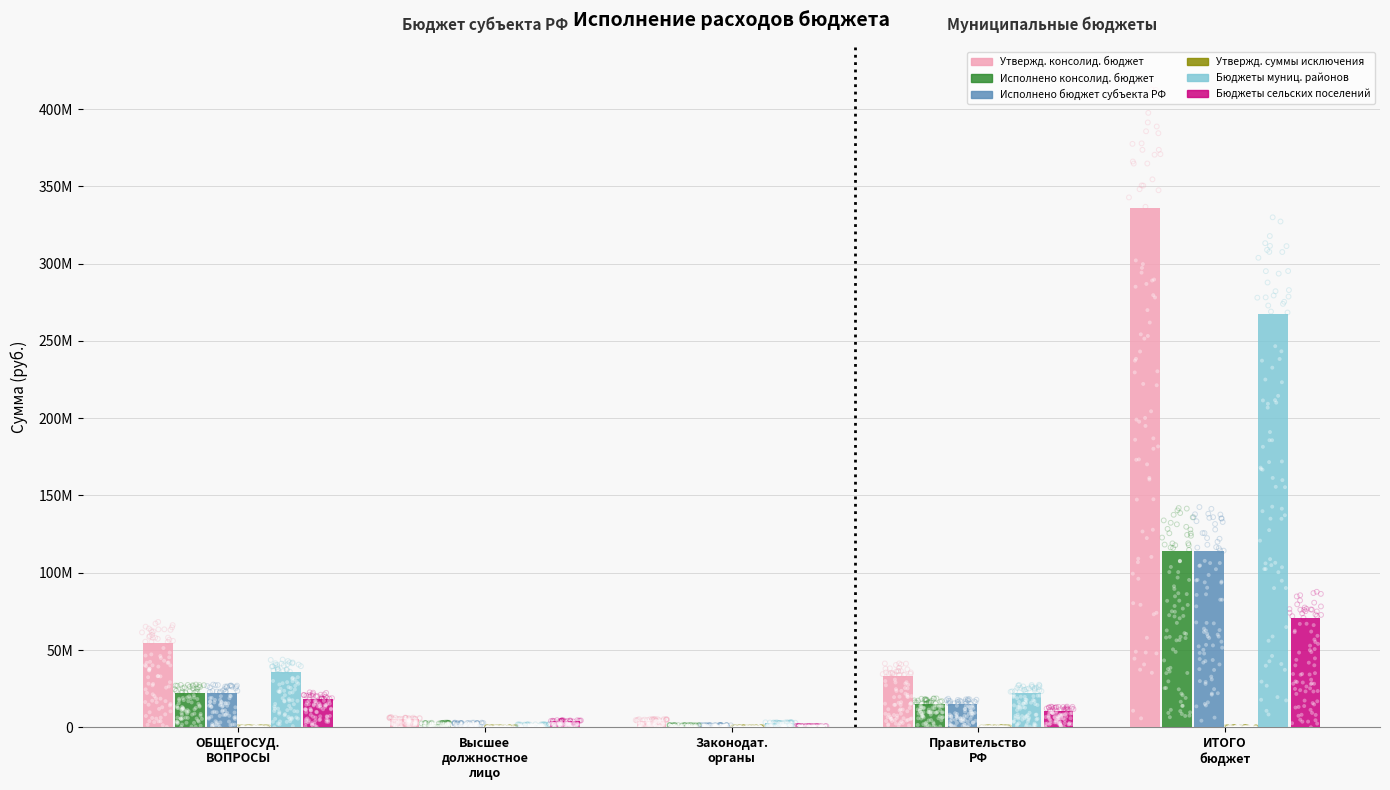

At which category is the sum across all series the highest?

Расходы бюджета - ИТОГО